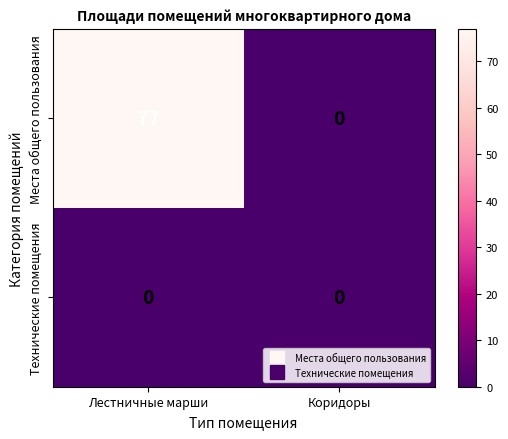

Is it true that Места общего пользования equals 0 at Коридоры?

True